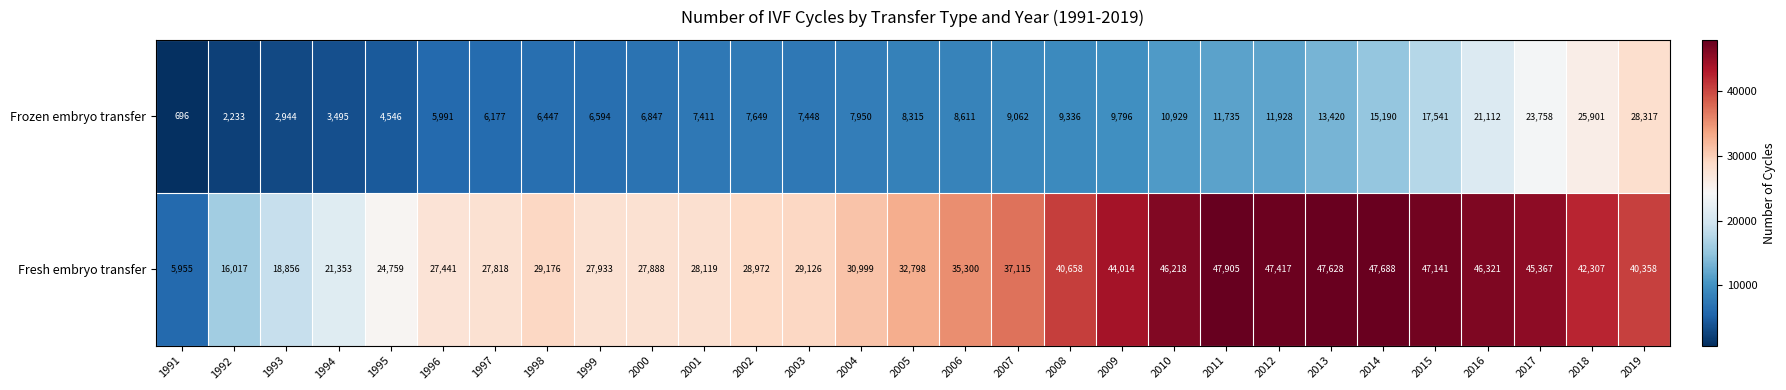

Rank the series at 1991 from highest to lowest value.

Fresh embryo transfer, Frozen embryo transfer